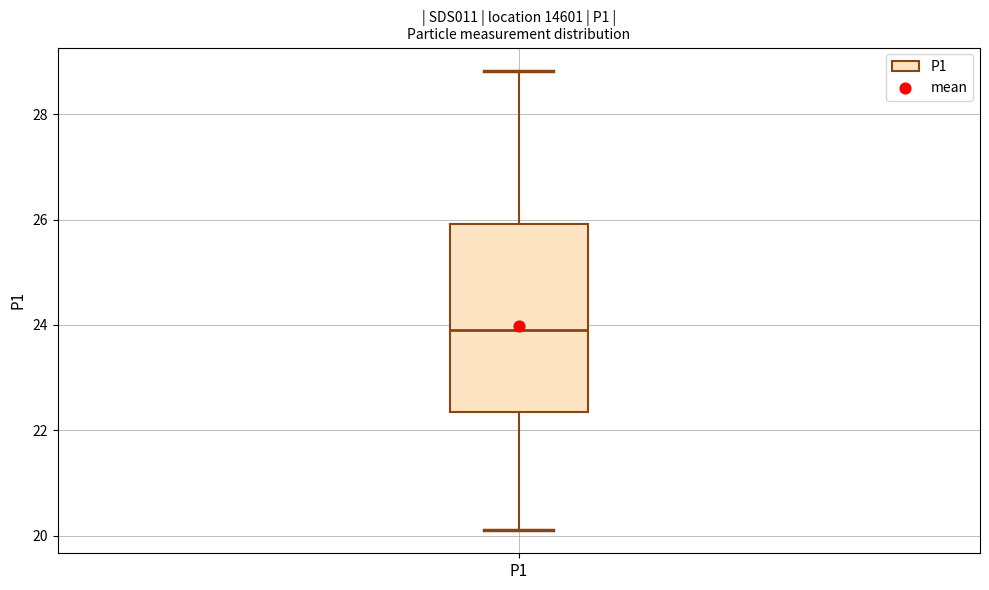

Read this box plot against the y-axis: the position of the median line, the range covered by the box, and the ends of both whiskers. The values are not printed on the chart, so give them approximately, as read against the axis.

median 24.0, box 22.4 to 26.0, whiskers 20.2 to 28.8